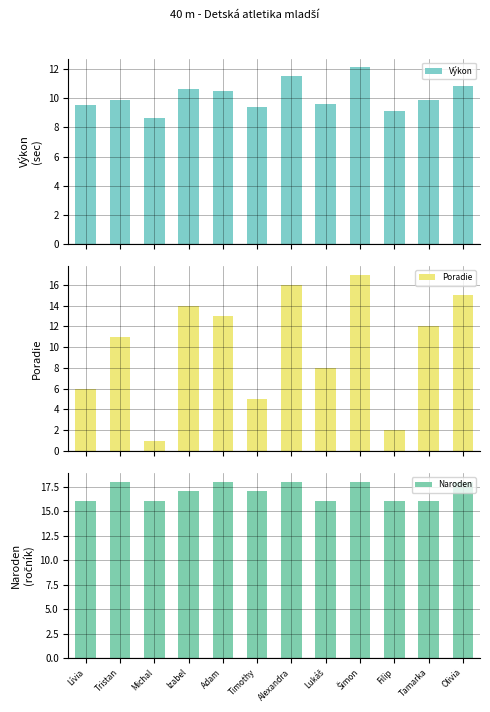

At which label does Naroden reach its minimum?

Lívia